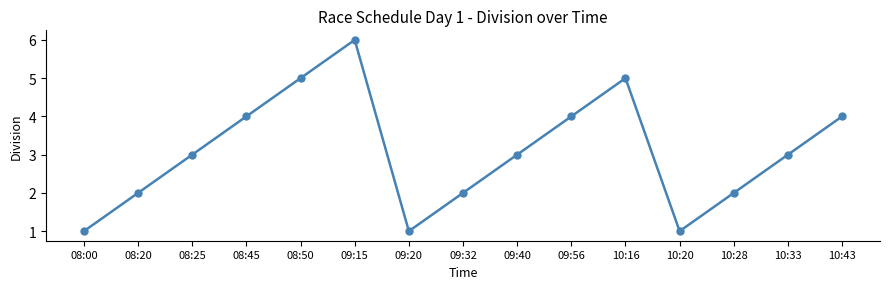

What is the change in value from 08:00 to 09:40?

+2